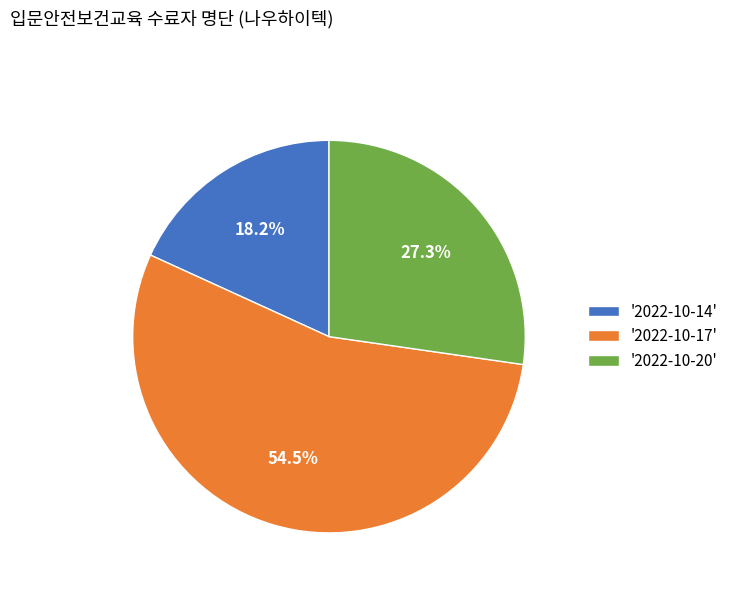

Combined, do '2022-10-14' and '2022-10-20' account for over 50%?

No